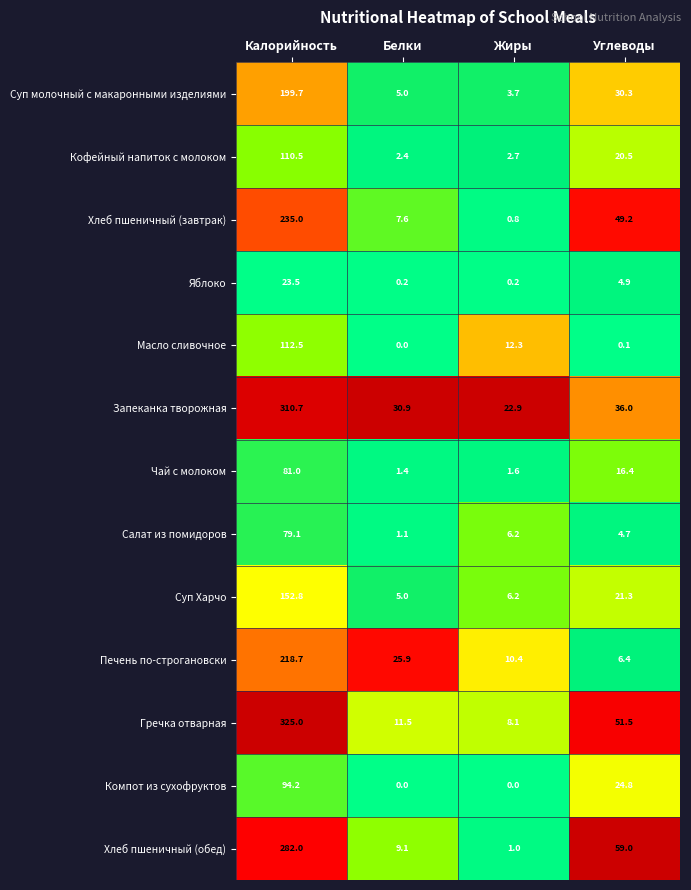

What is the difference between the highest and lowest values at Белки?

30.9